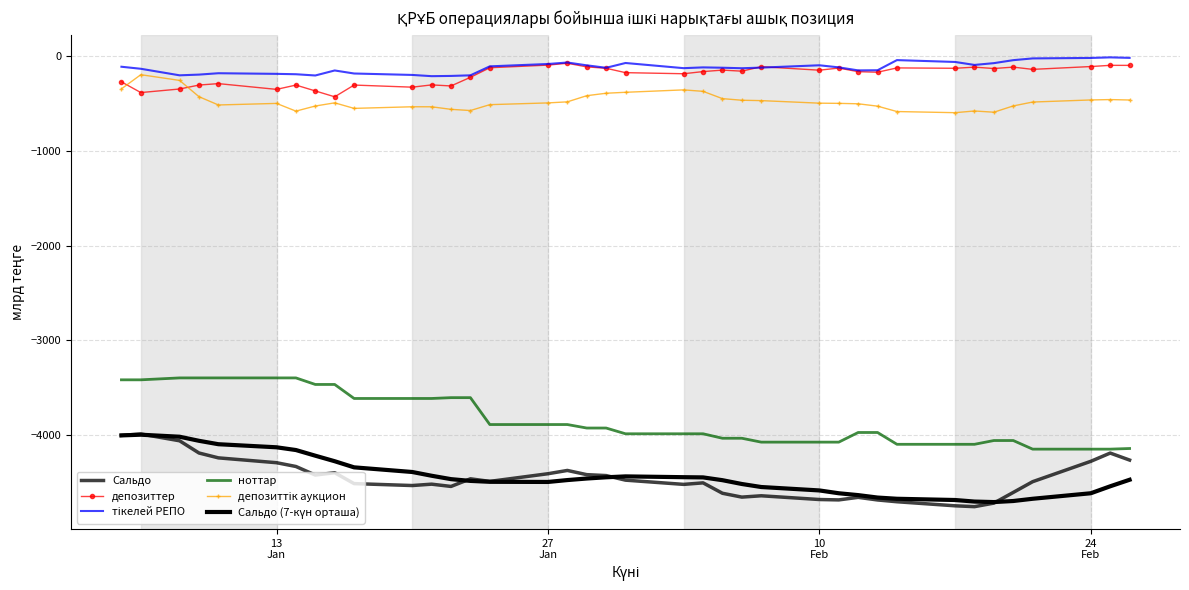

True or false: депозиттер and ноттар cross at least once.

False